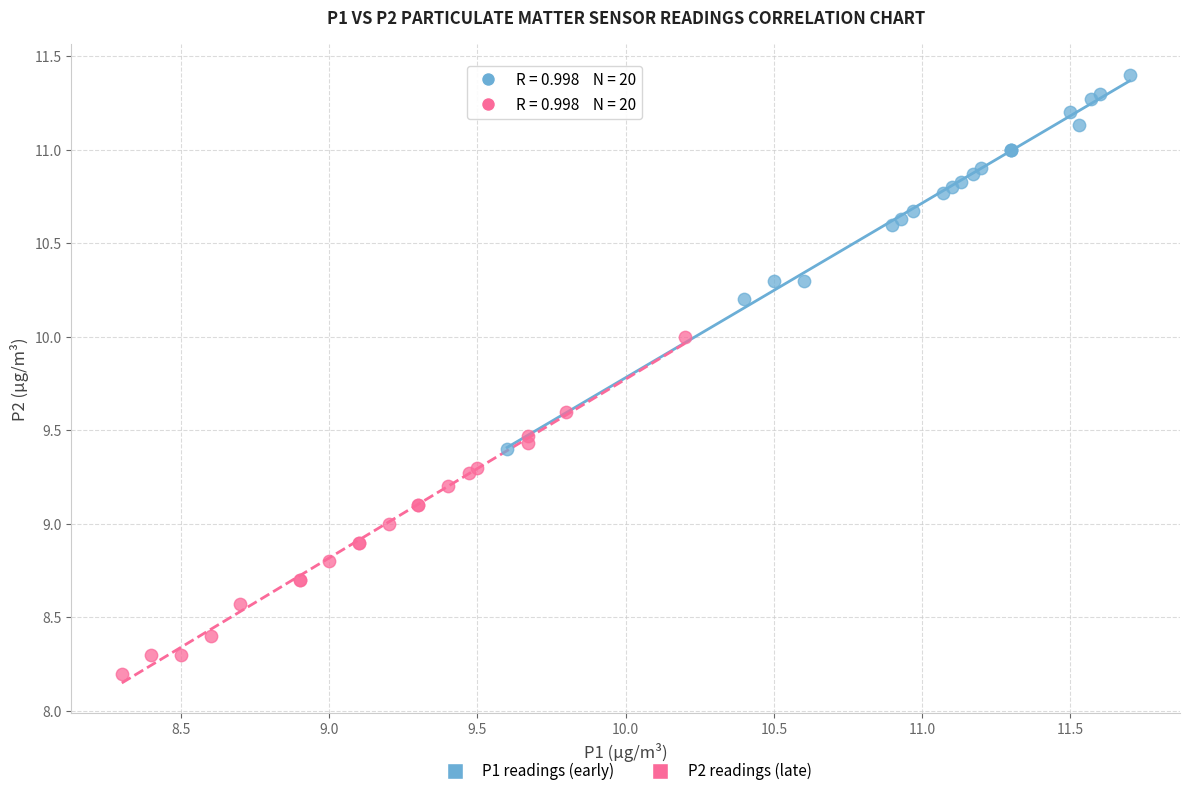

Which series contains the lowest Y value?

P2 readings (late)